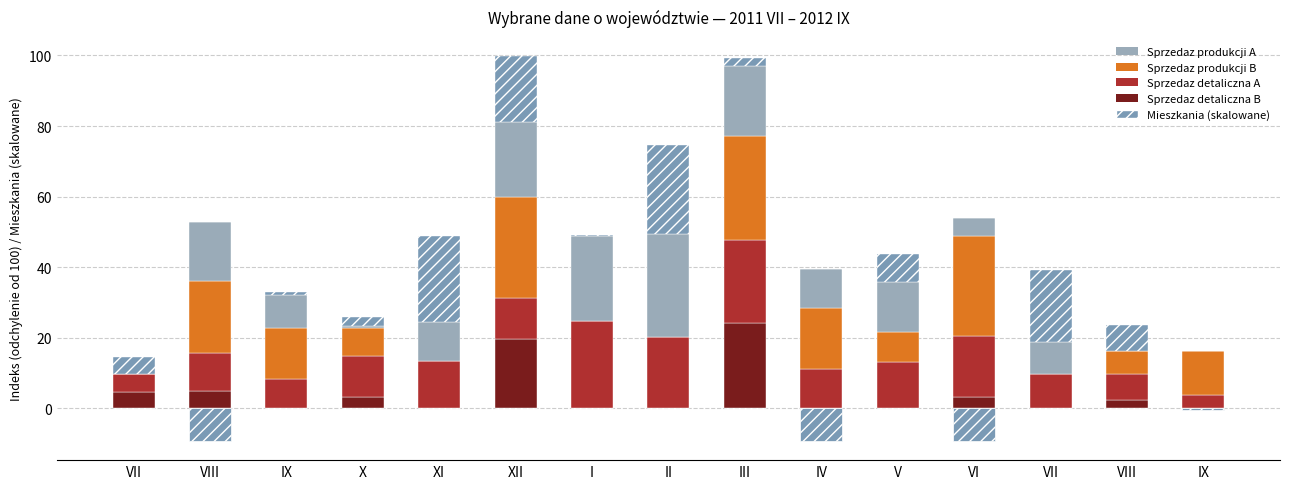

What are all the series names shown in the legend?

Mieszkania (skalowane), Sprzedaz detaliczna B, Sprzedaz detaliczna A, Sprzedaz produkcji B, Sprzedaz produkcji A